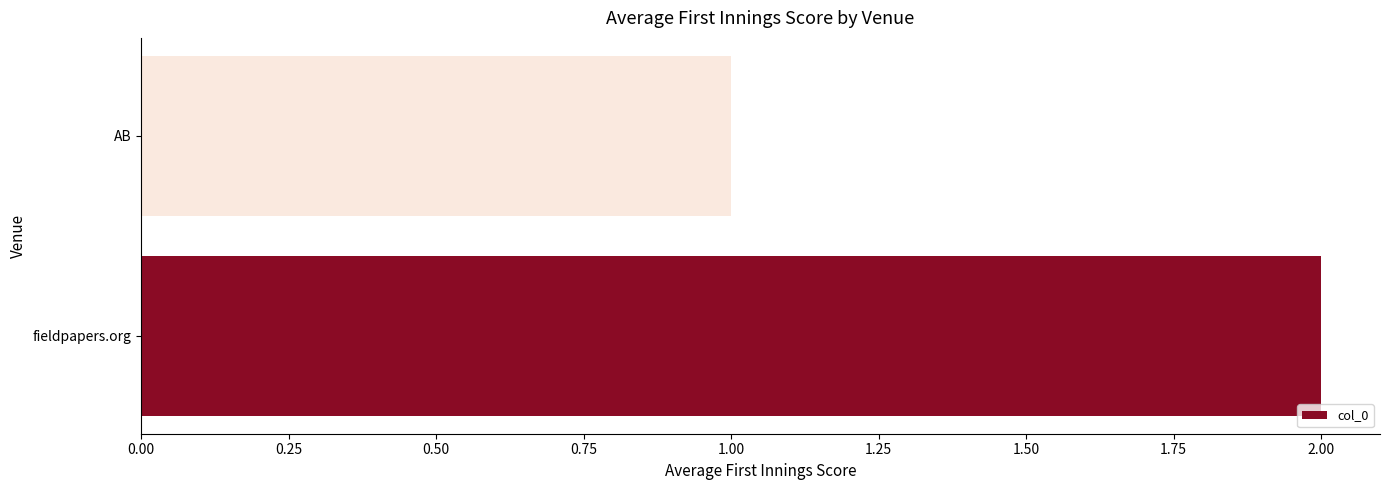

Reading bottom to top, what are all the values shown in this chart?

2	1